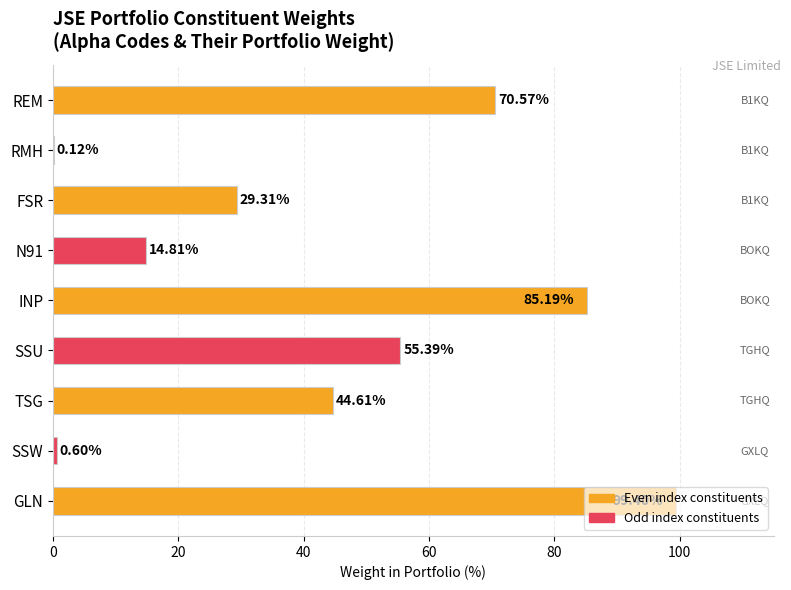

What is the sum of all values?

400.0